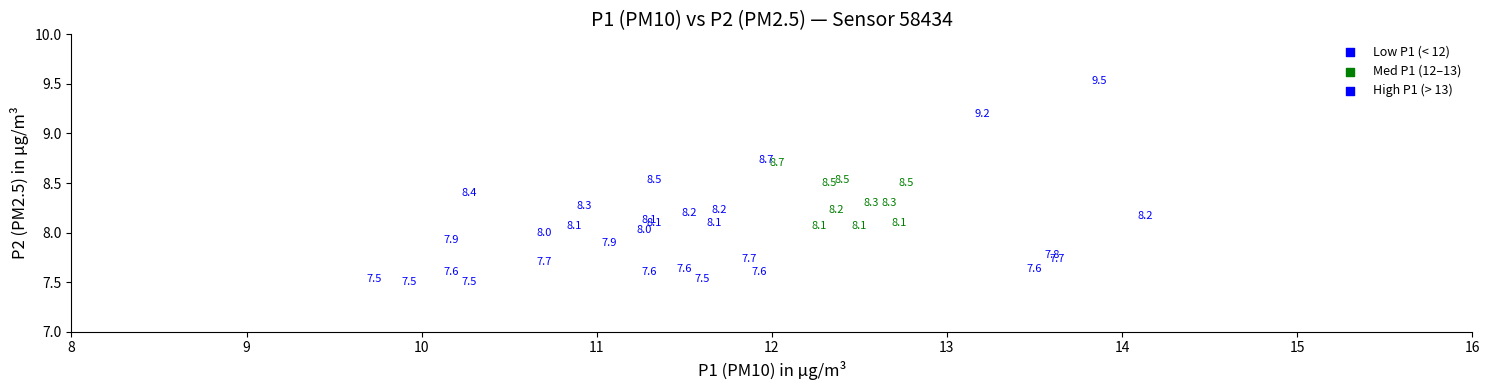

What Y value in the scatter plot is closest to 8?

8.0